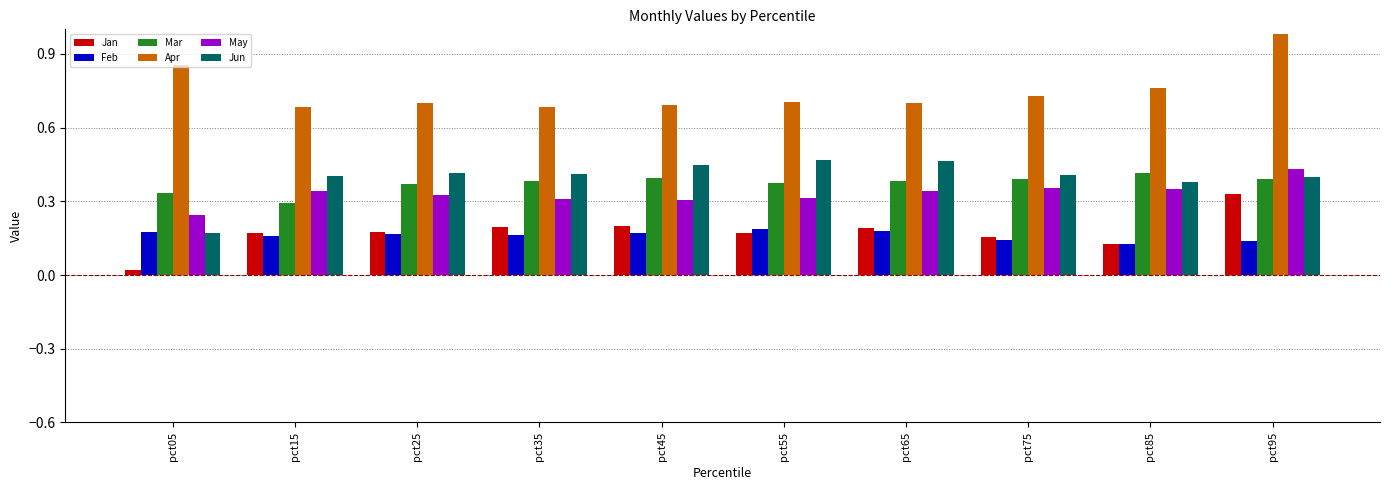

How many May values are between 0 and 1?

10